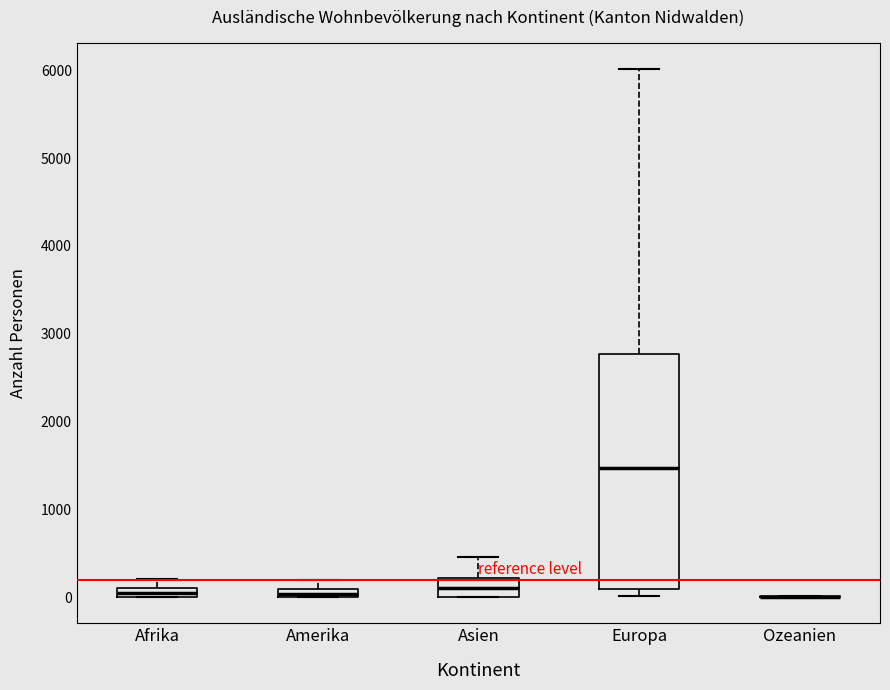

Where does the median line of the box for Europa sit on the y-axis? The values are not printed on the chart, so give them approximately, as read against the axis.

1500